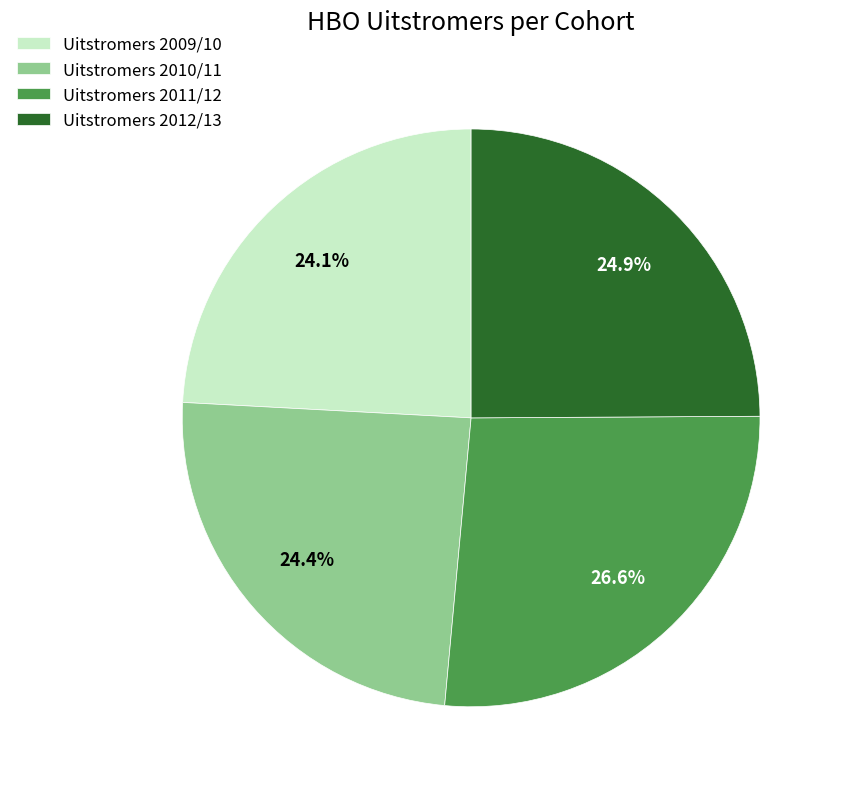

To the nearest percent, what is the average slice percentage?

25%